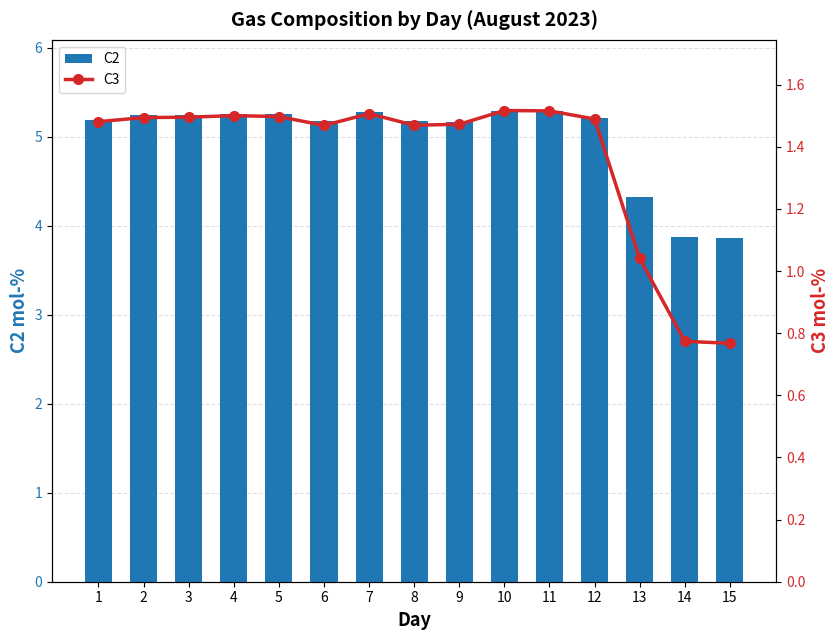

True or false: C2 has a value of 4.3 at 13.

True